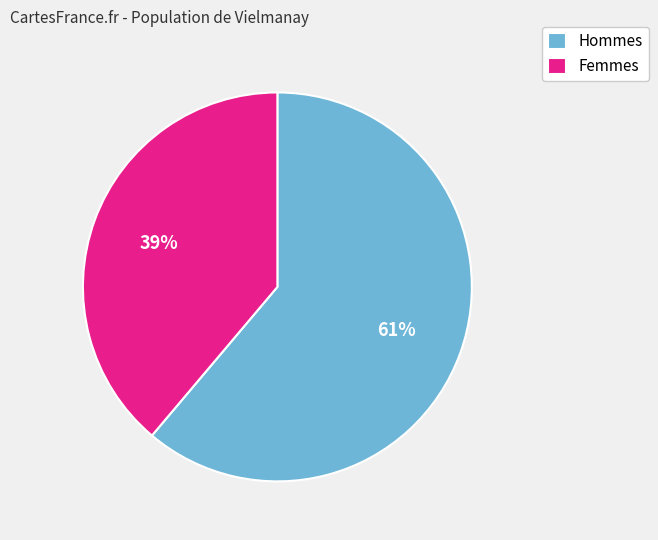

The Femmes slice represents 52% of the pie. True or false?

False